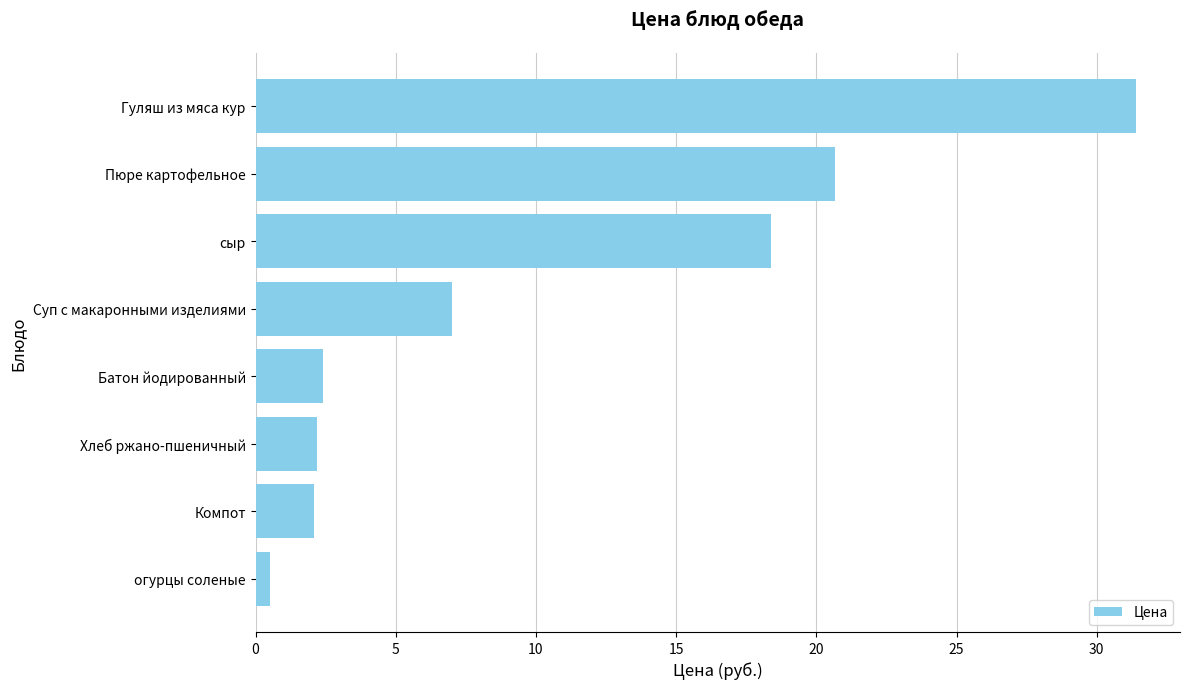

Where is the data nearest to the value 15?

сыр